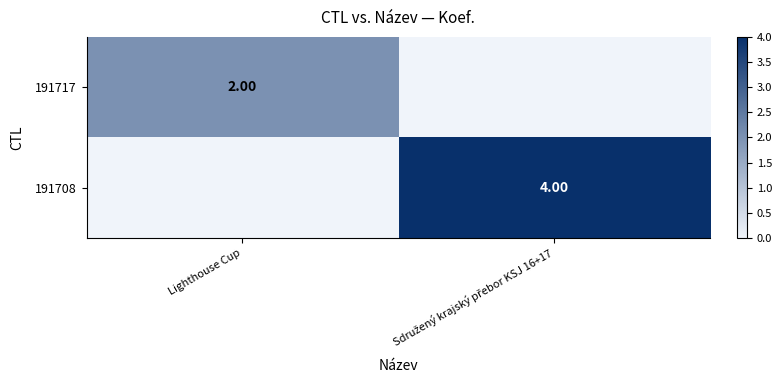

Rank the series at Lighthouse Cup from highest to lowest value.

191717, 191708